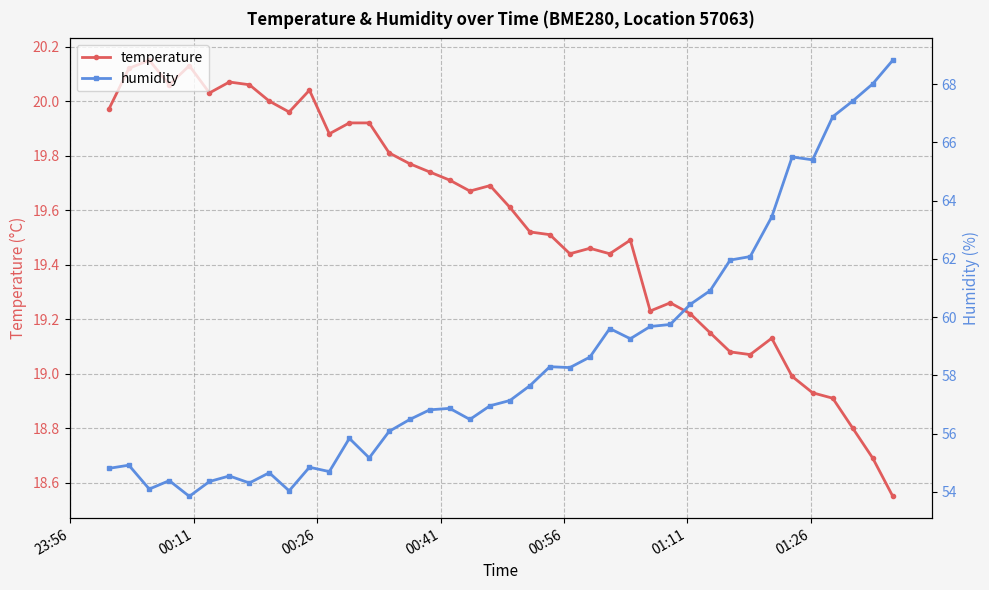

Which series has the largest total across all categories?

humidity